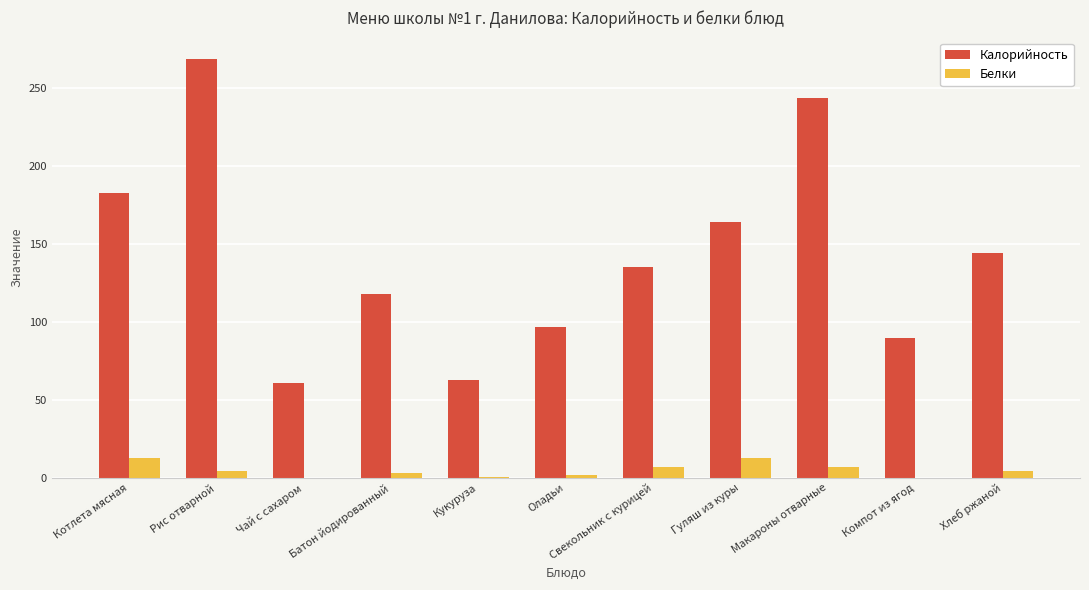

How many distinct data groups are displayed?

2